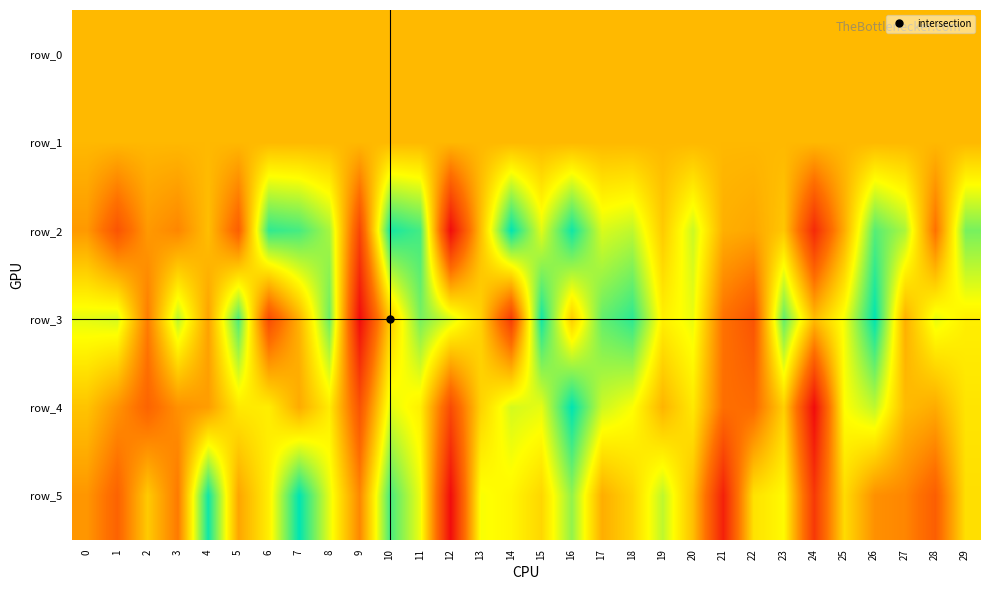

Is the value of row_0 at 11 greater than the value of row_3 at 15?

No